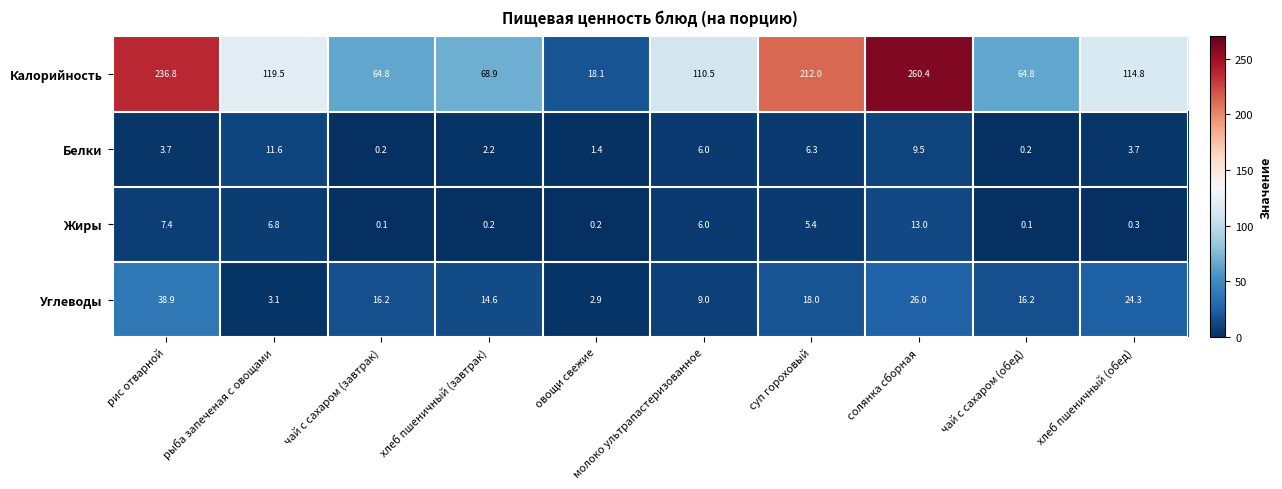

What is the total value across all series at рыба запеченая с овощами?

141.0